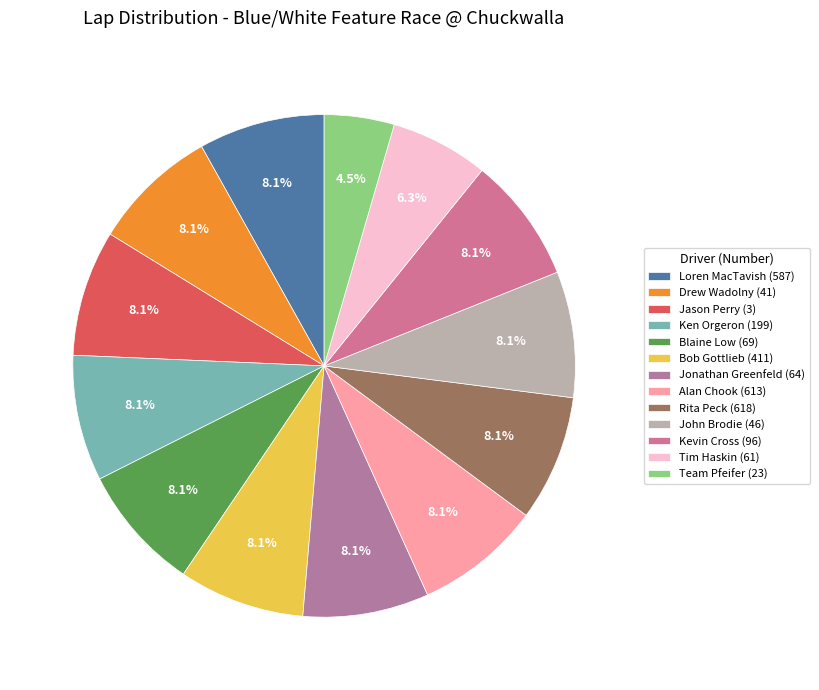

Which slice is the smallest?

Team Pfeifer (23)